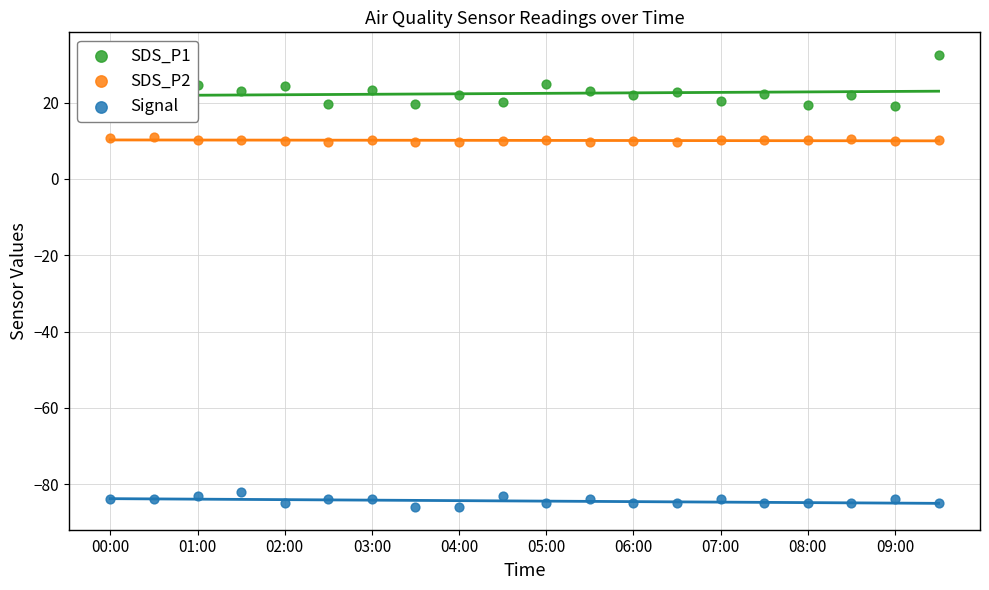

Is the value of Signal at 06:00 greater than the value of SDS_P1 at 09:00?

No